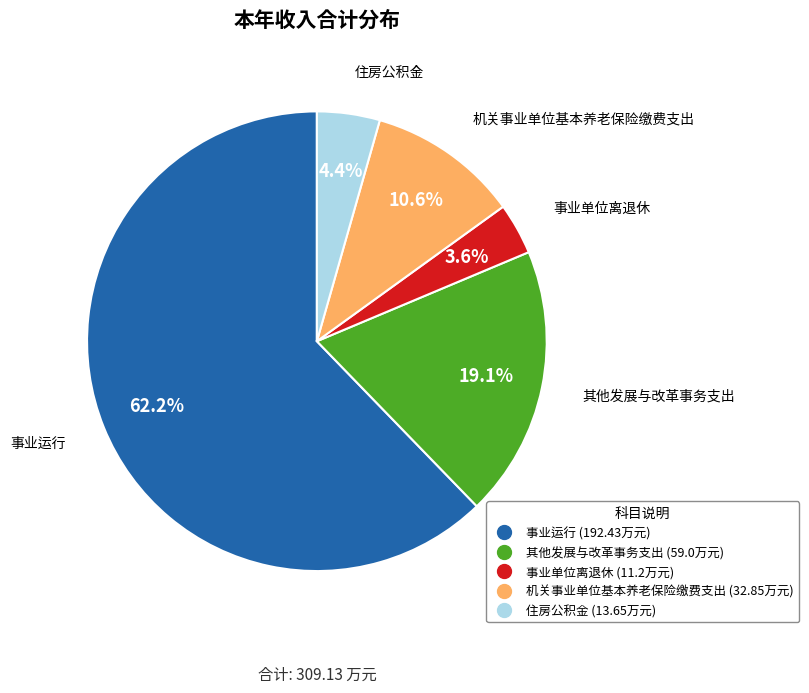

What percentage do 其他发展与改革事务支出 and 事业单位离退休 together represent?

22.7%